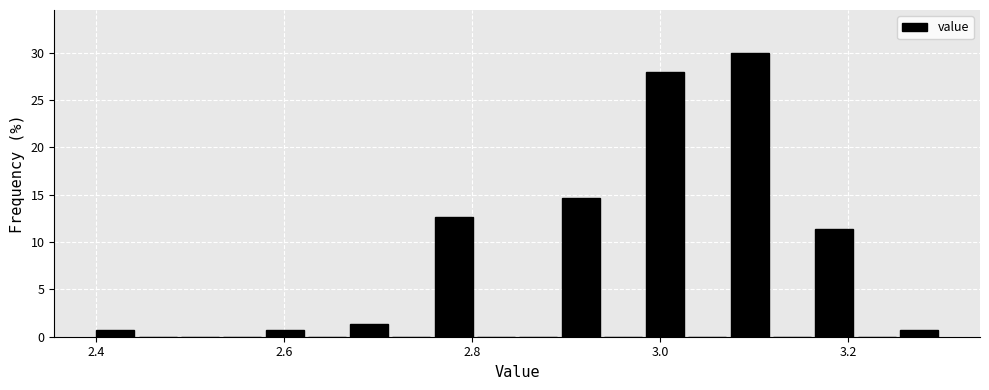

Around what value on the x-axis is the tallest bar? Give the approximate position of its centre, as read against the axis.

3.10